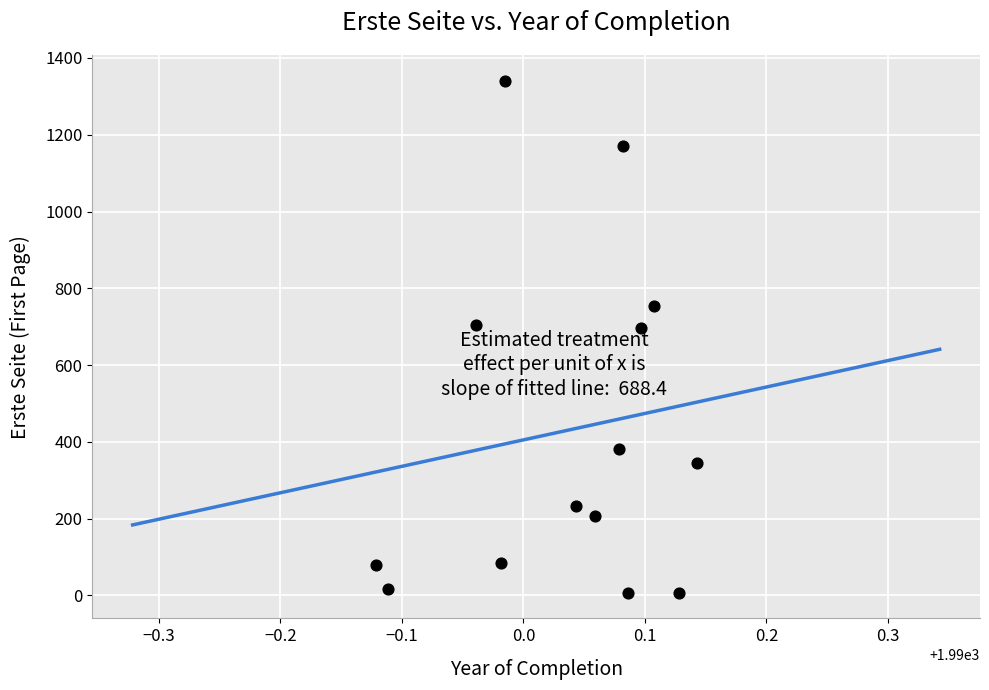

What is the range of Y values (max minus min)?

1334